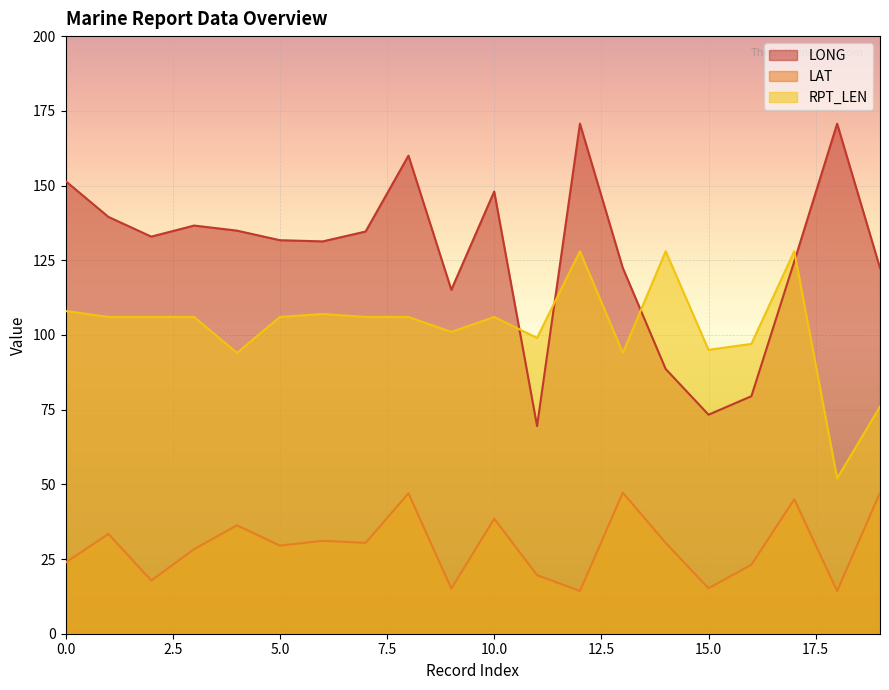

What is the value of the RPT_LEN point at the 16th from the left?

95.0